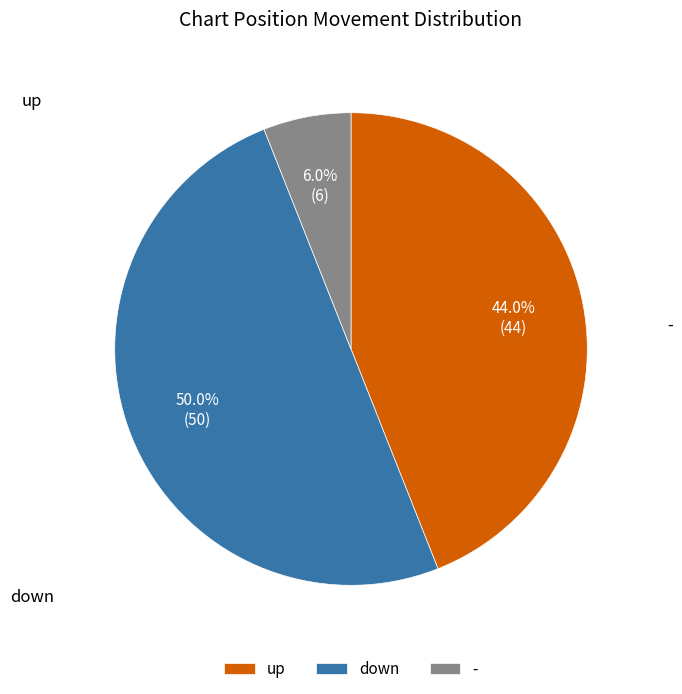

Which has a higher value, - or down?

down